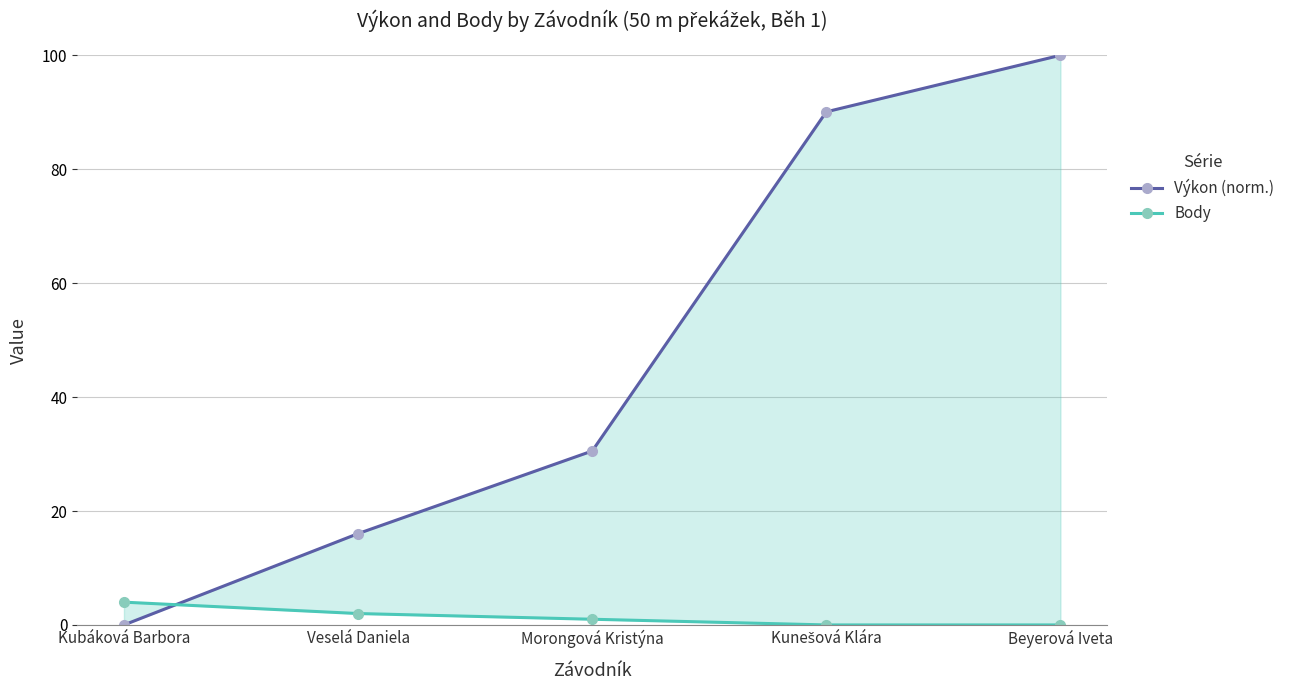

List the series in order of their peak value, lowest first.

Body, Výkon (norm.)